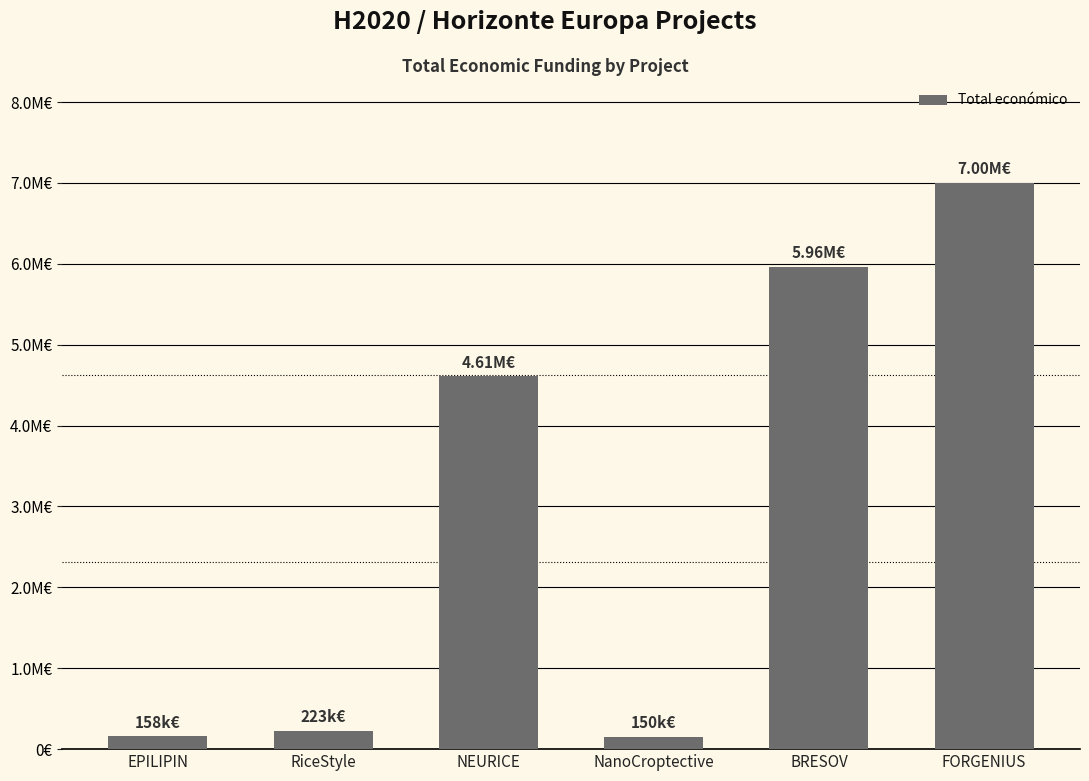

Are the bars horizontal?

No